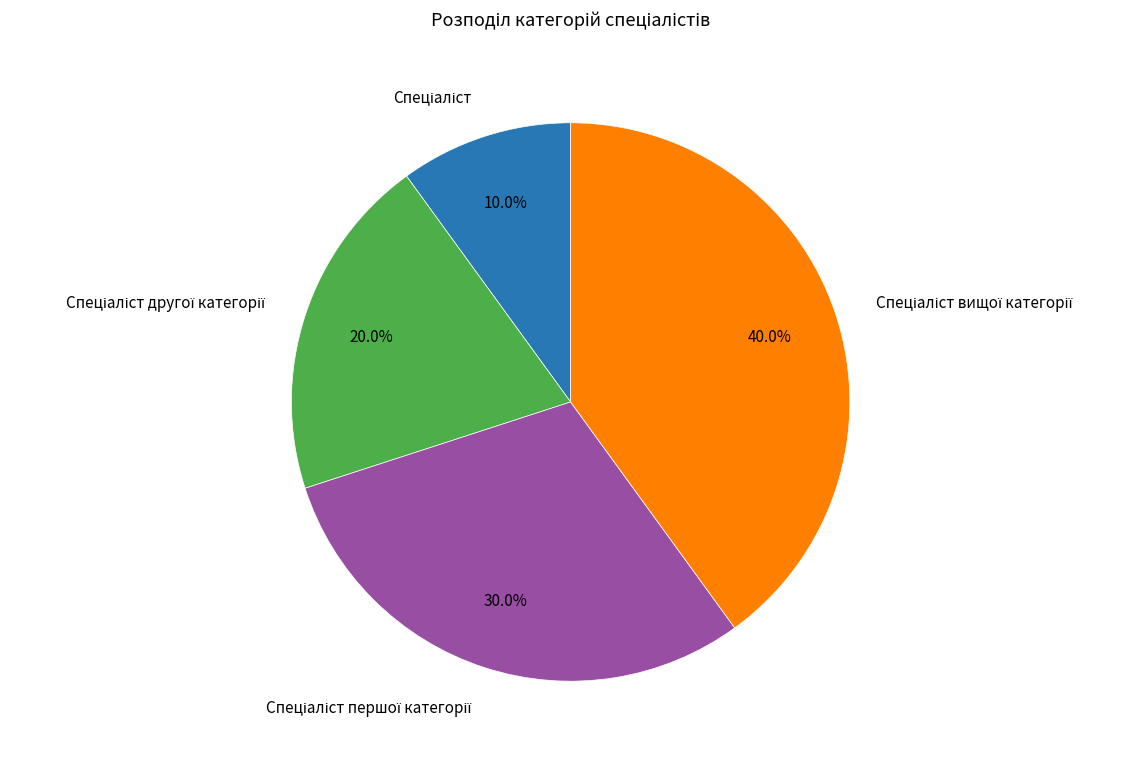

Is there any slice that represents more than half of the pie?

No